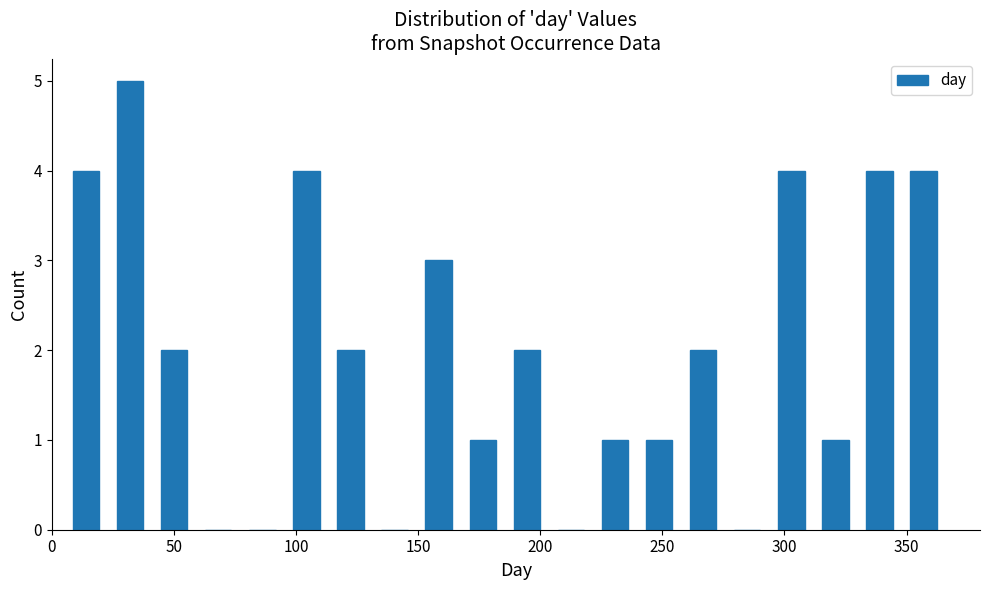

Around what value on the x-axis is the tallest bar? Give the approximate position of its centre, as read against the axis.

30